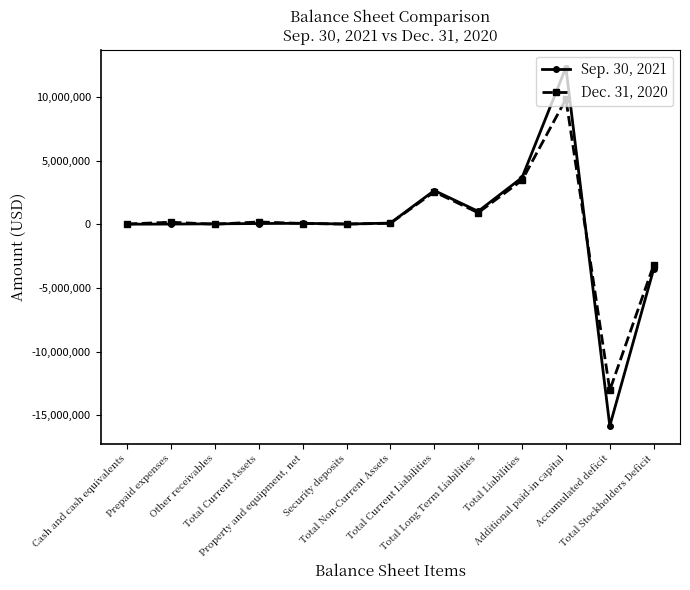

True or false: Dec. 31, 2020 has a value of -1309493 at Total Stockholders Deficit.

False